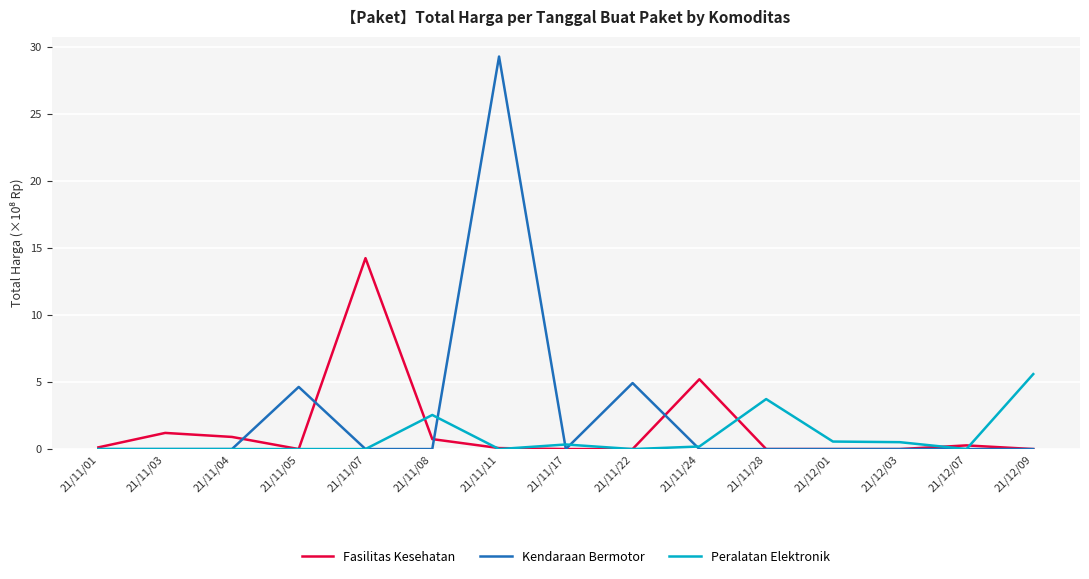

Which series ends up on top after the final intersection of Kendaraan Bermotor and Peralatan Elektronik?

Peralatan Elektronik